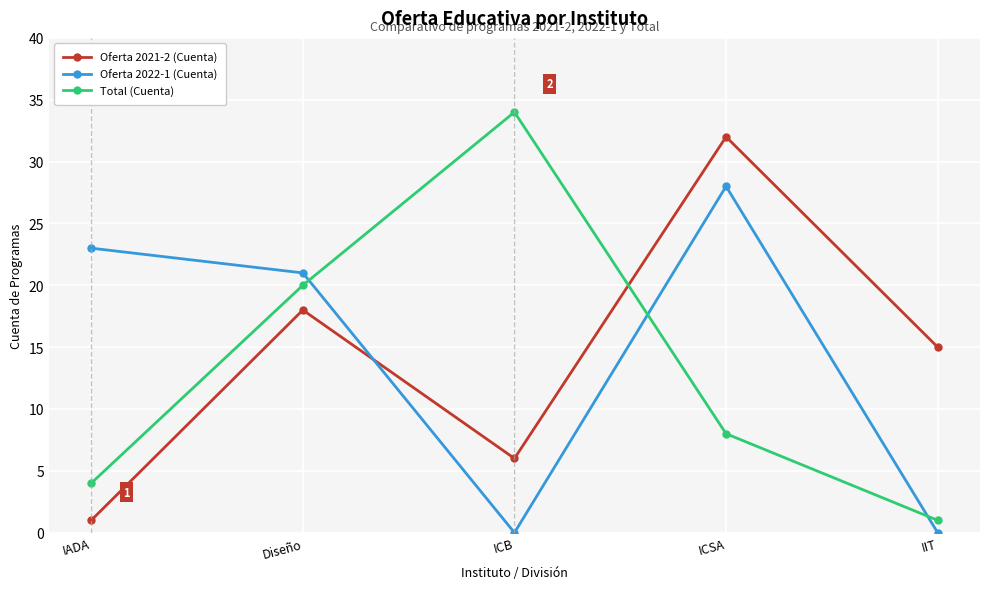

Is it true that Oferta 2022-1 (Cuenta) equals 8 at Diseño?

False